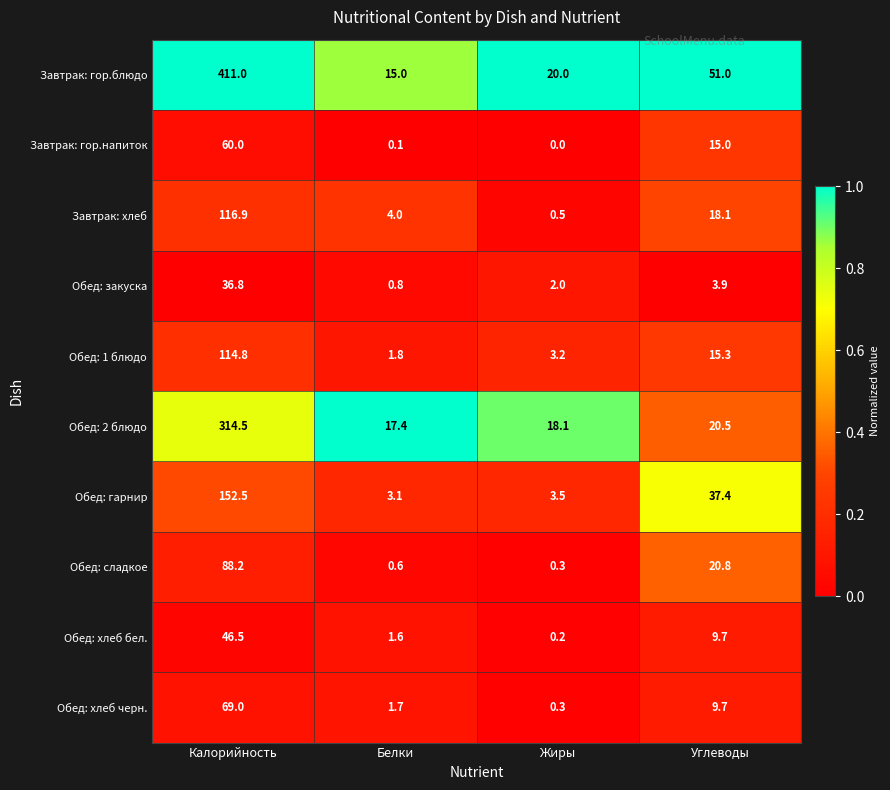

Which series changed the most between Жиры and Углеводы?

Обед: гарнир